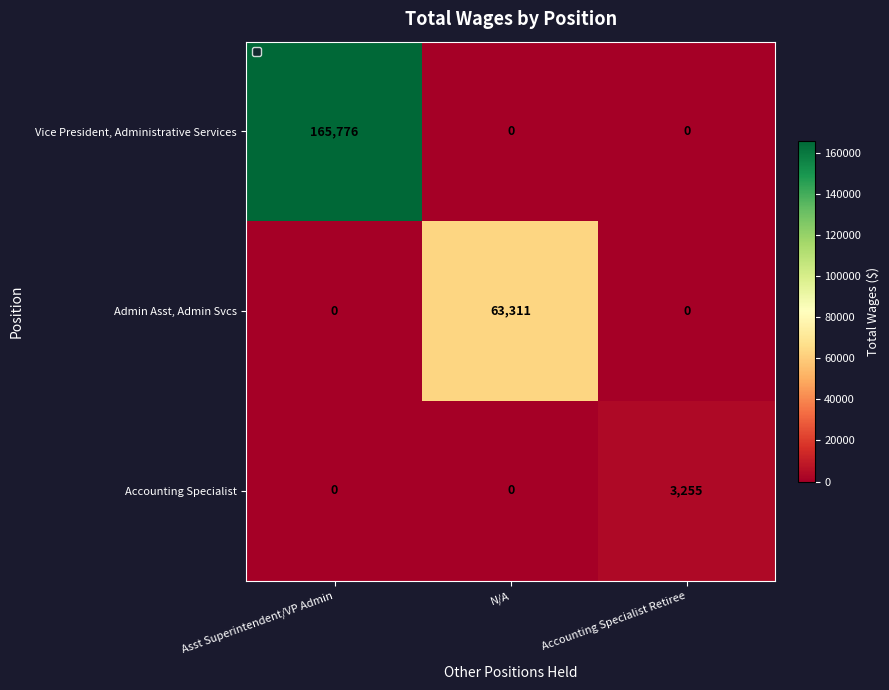

List the series in order of their overall mean, highest first.

Vice President, Administrative Services, Admin Asst, Admin Svcs, Accounting Specialist